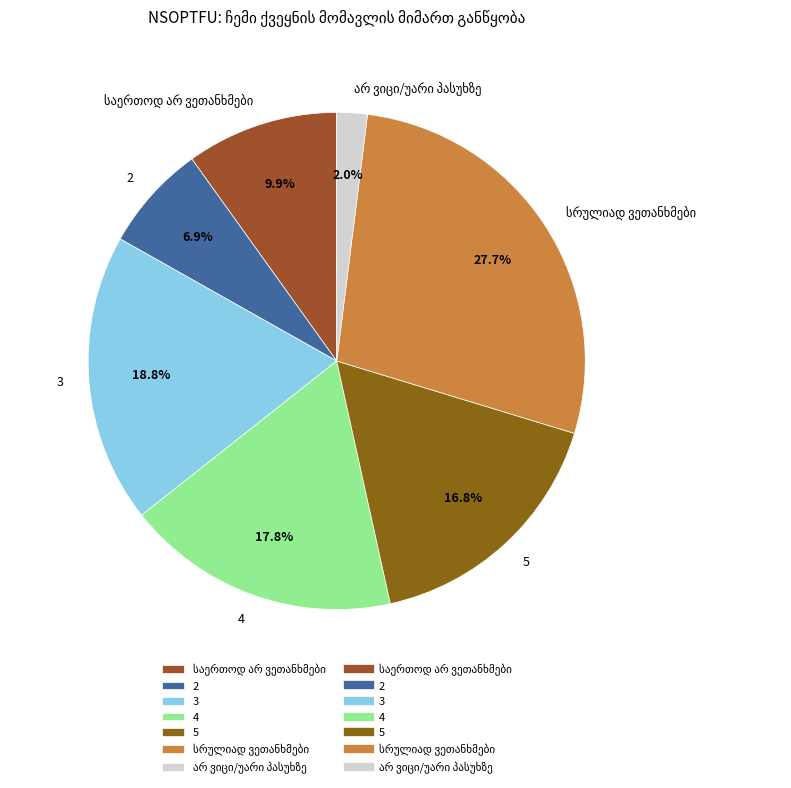

Is the sum of 4 and 3 greater than half?

No